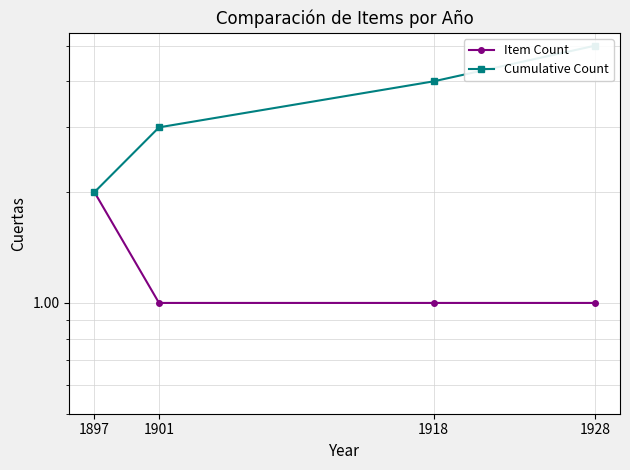

What is the value of the Cumulative Count point at the 4th from the left?

5